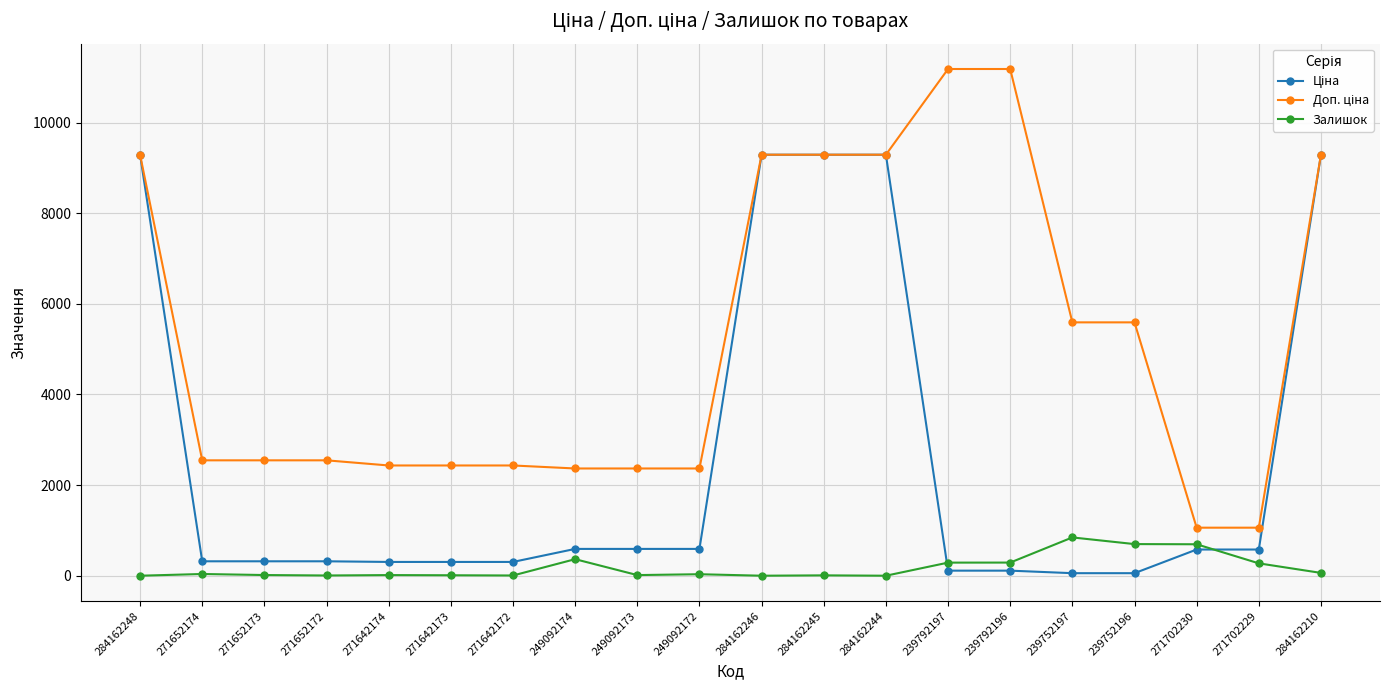

At how many categories does at least one series exceed 7509?

7